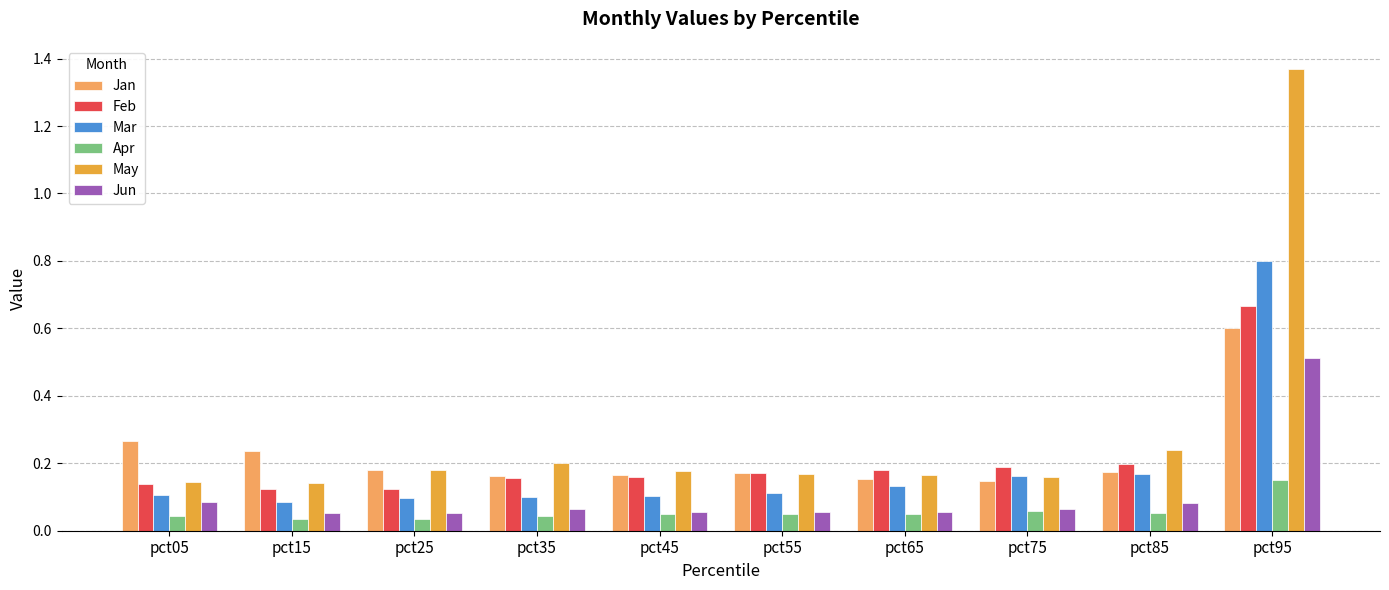

How many bars are there in total?

60